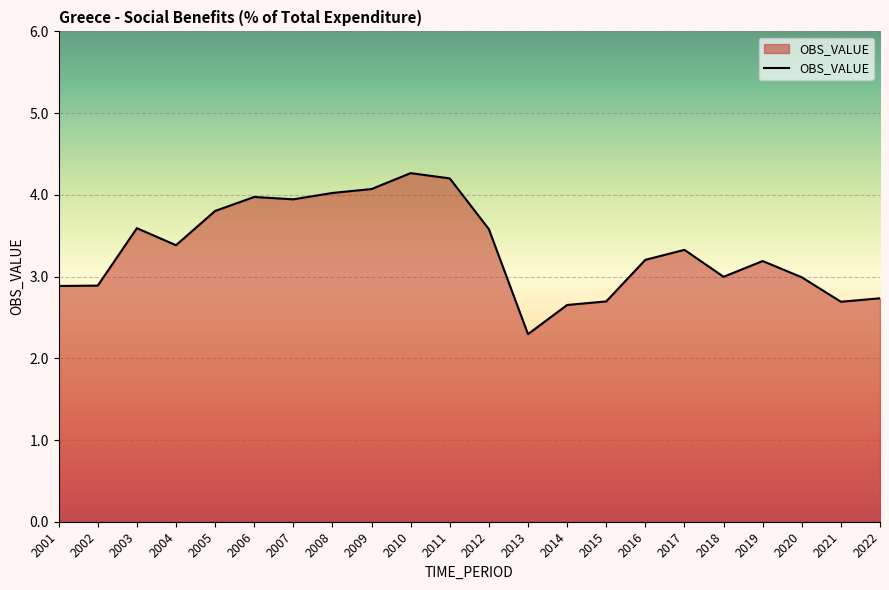

The chart shows a value of 4.3 at 2010. True or false?

True